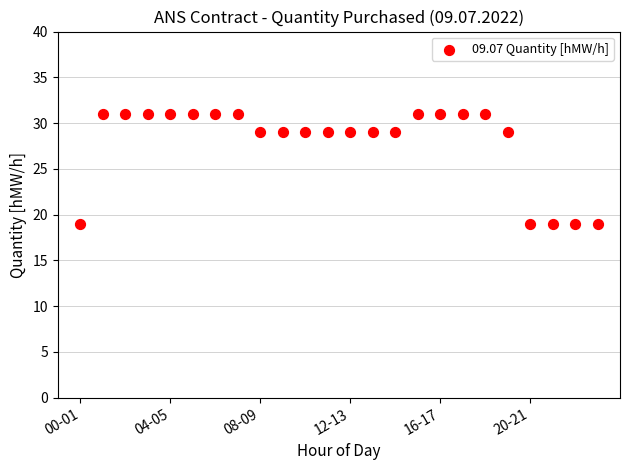

What is the range of Y values (max minus min)?

12